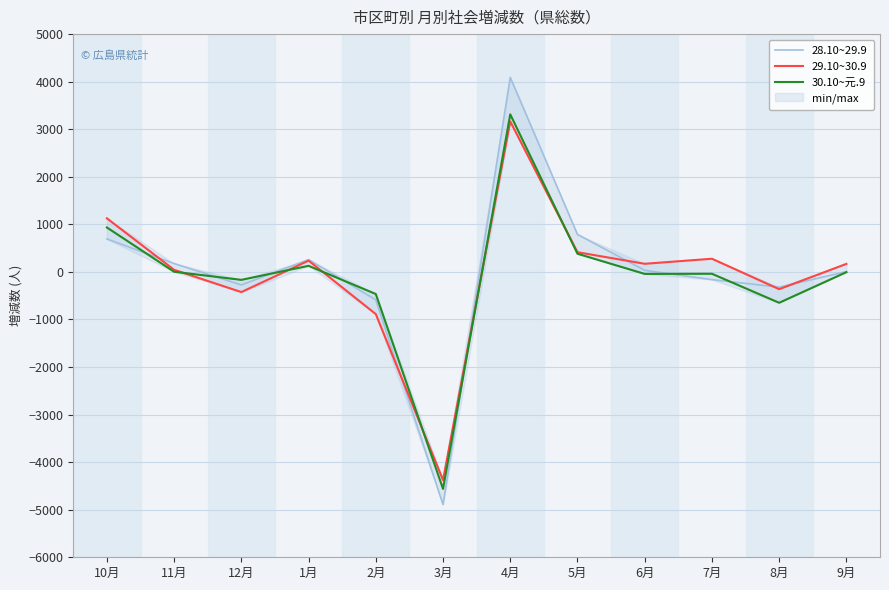

Which series has the largest range (max minus min)?

28.10~29.9